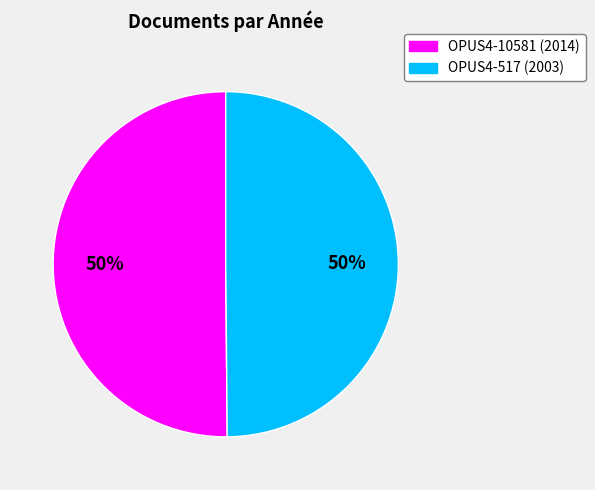

What is the ratio of the value at OPUS4-10581 to the value at OPUS4-517?

1.0